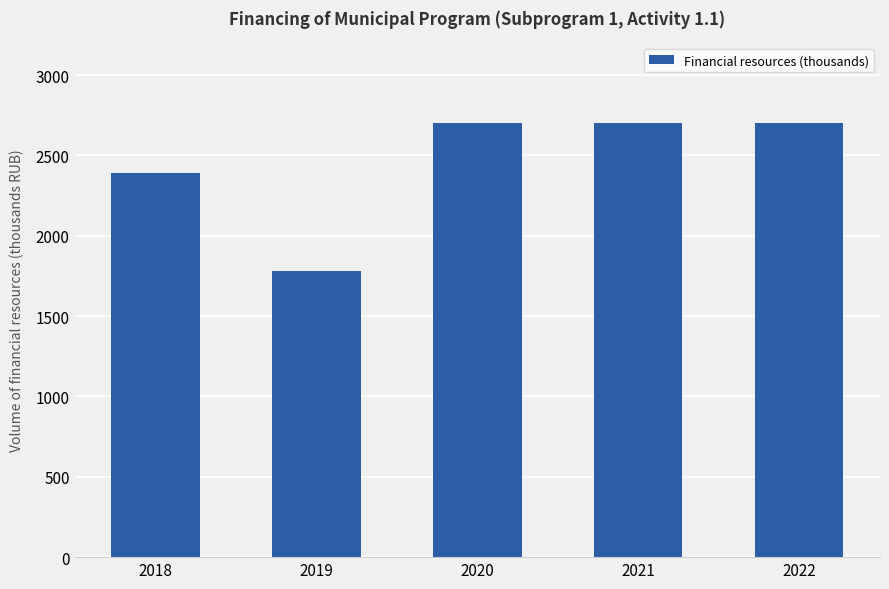

Is it true that the value at 2021 is 4852.4?

False